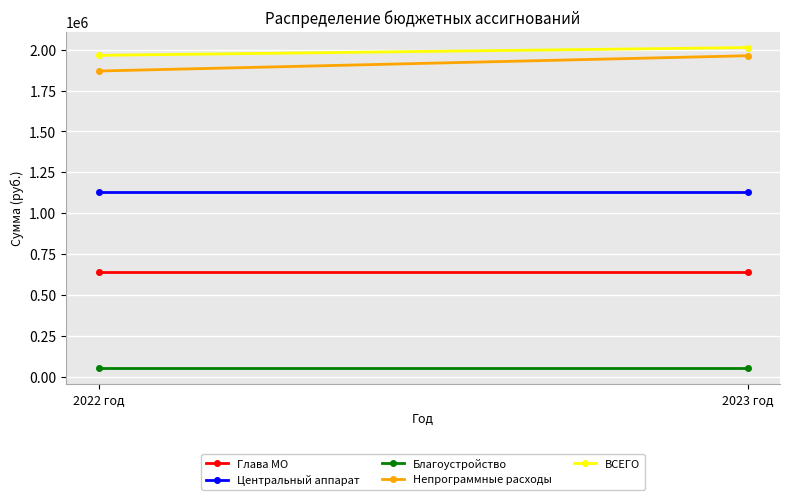

What is the difference between the maximum and minimum values in the ВСЕГО series?

47700